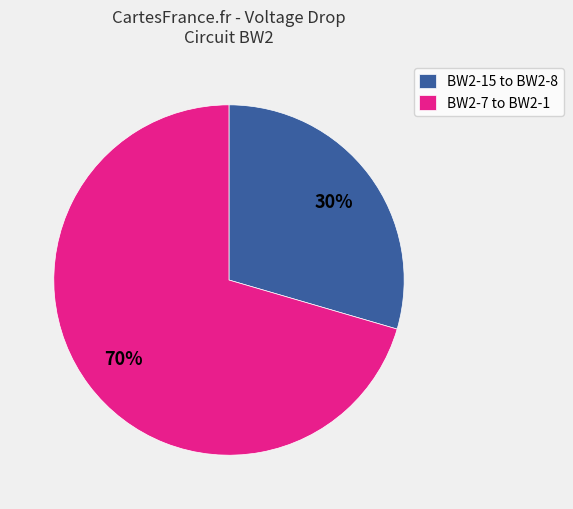

To the nearest percent, what portion does BW2-7 to BW2-1 represent?

70%